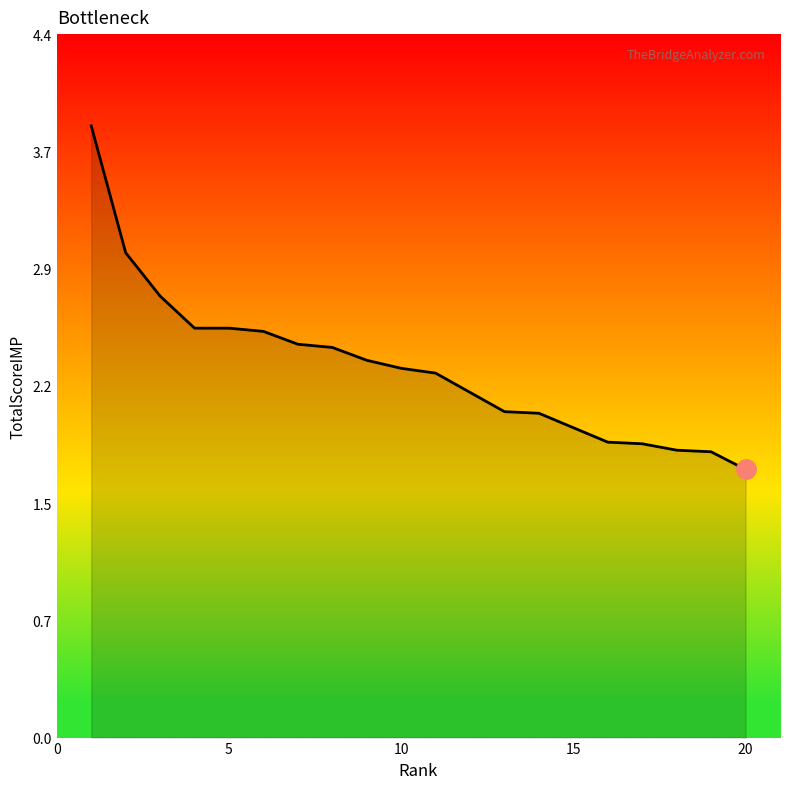

What is the greatest value displayed?

3.8